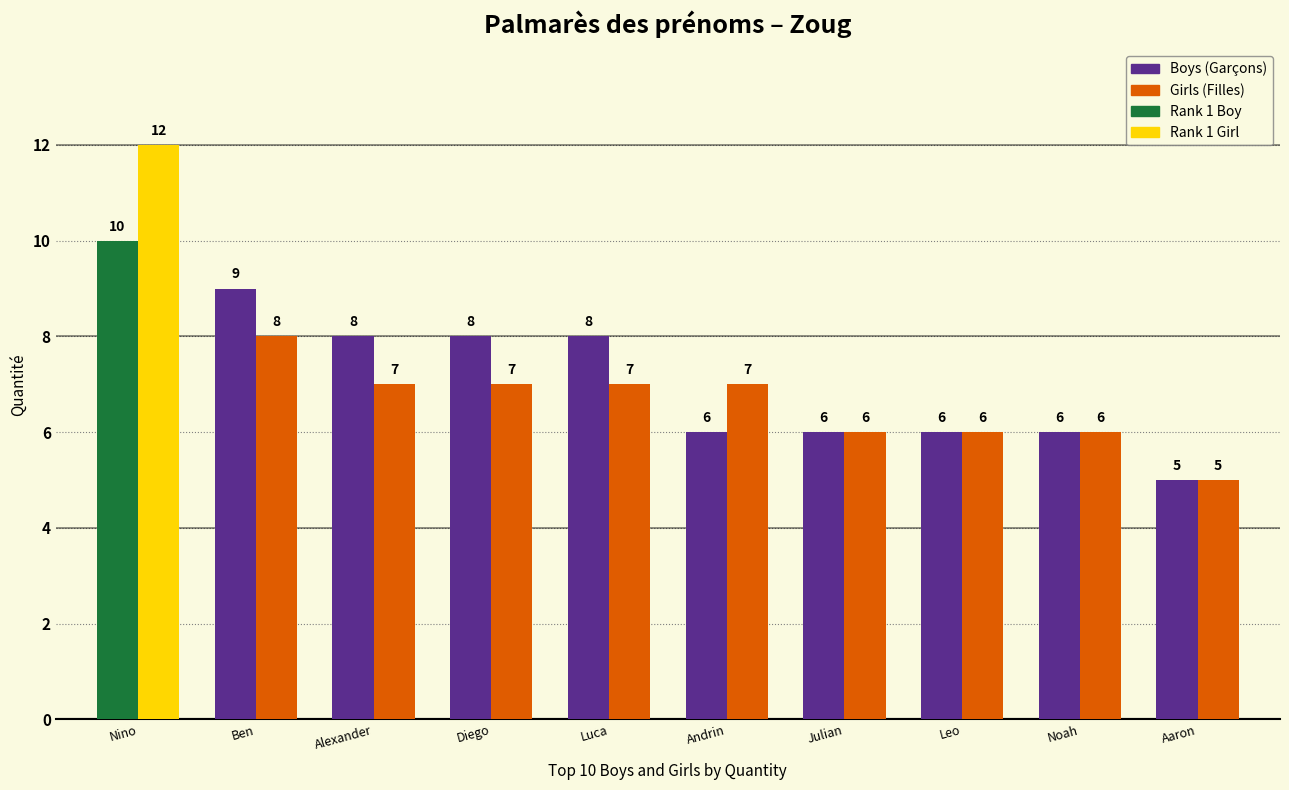

At which category is the sum across all series the highest?

Nino